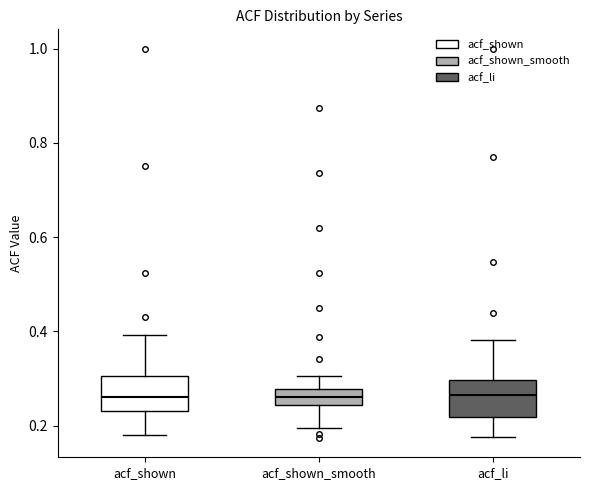

Where does the lower whisker of the box for acf_shown end on the y-axis? The values are not printed on the chart, so give them approximately, as read against the axis.

0.18